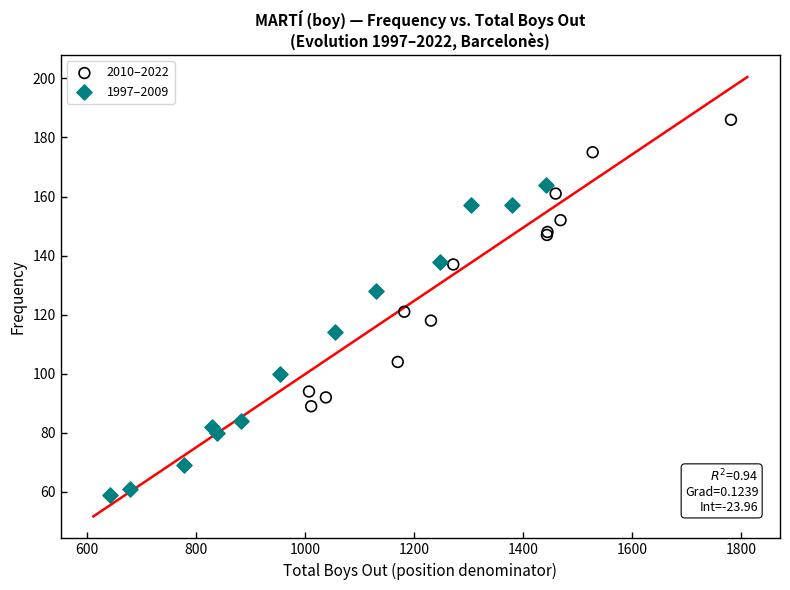

Which series contains the lowest Y value?

1997–2009